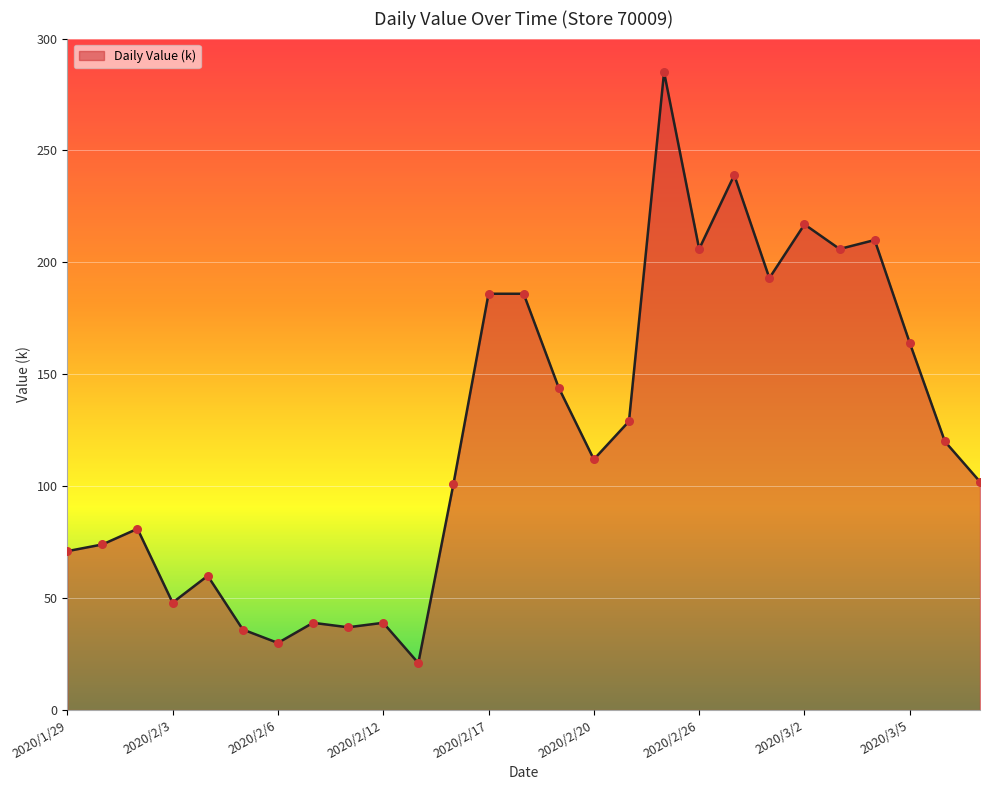

What is the minimum value shown in the chart?

21